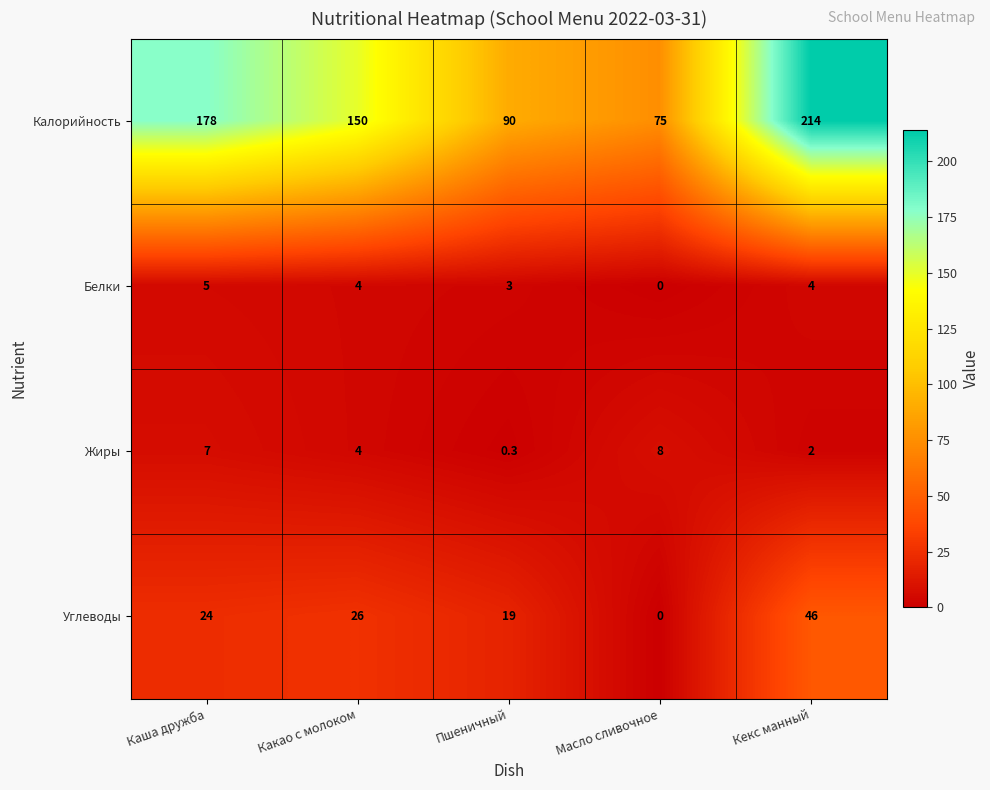

How many series are shown in this chart?

4